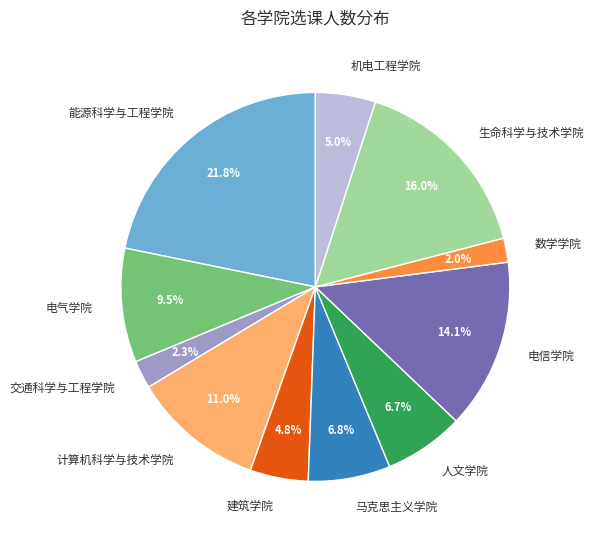

What is the largest slice in the pie chart?

能源科学与工程学院